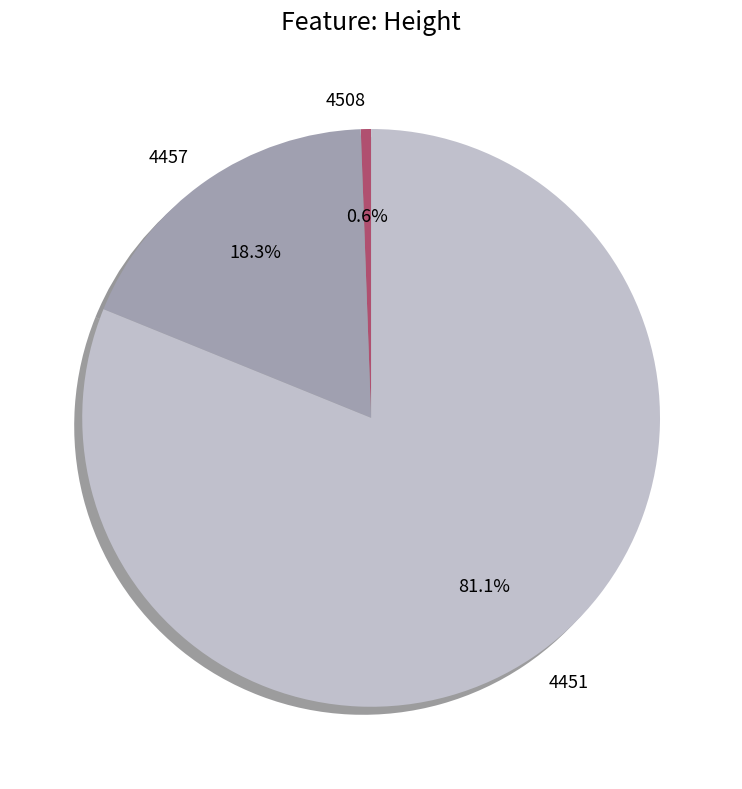

Which slice is the largest?

4451